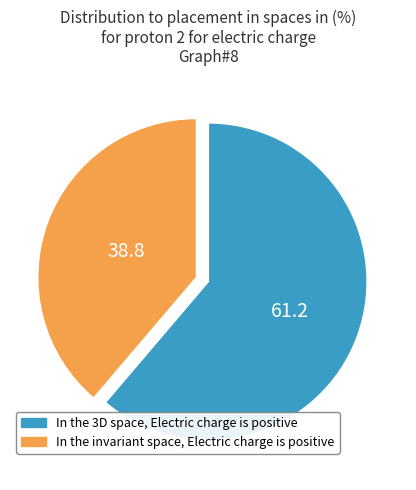

Does any single category account for the majority?

Yes